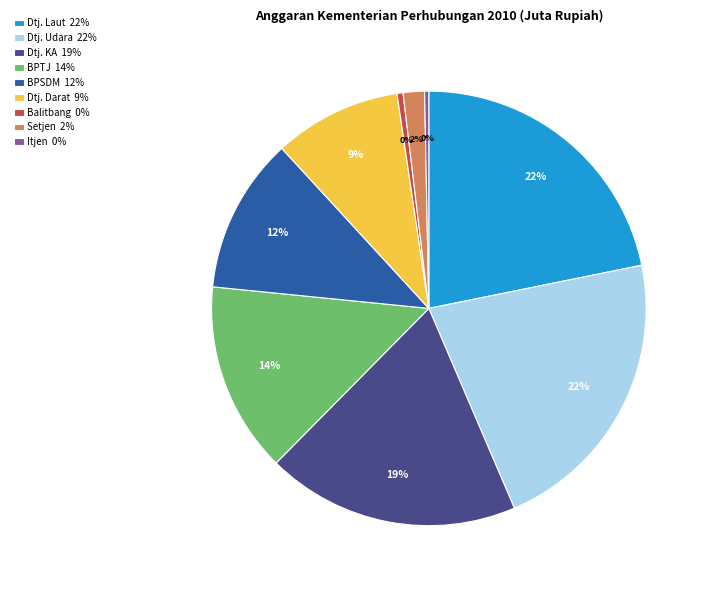

To the nearest percent, what is the average slice percentage?

11%